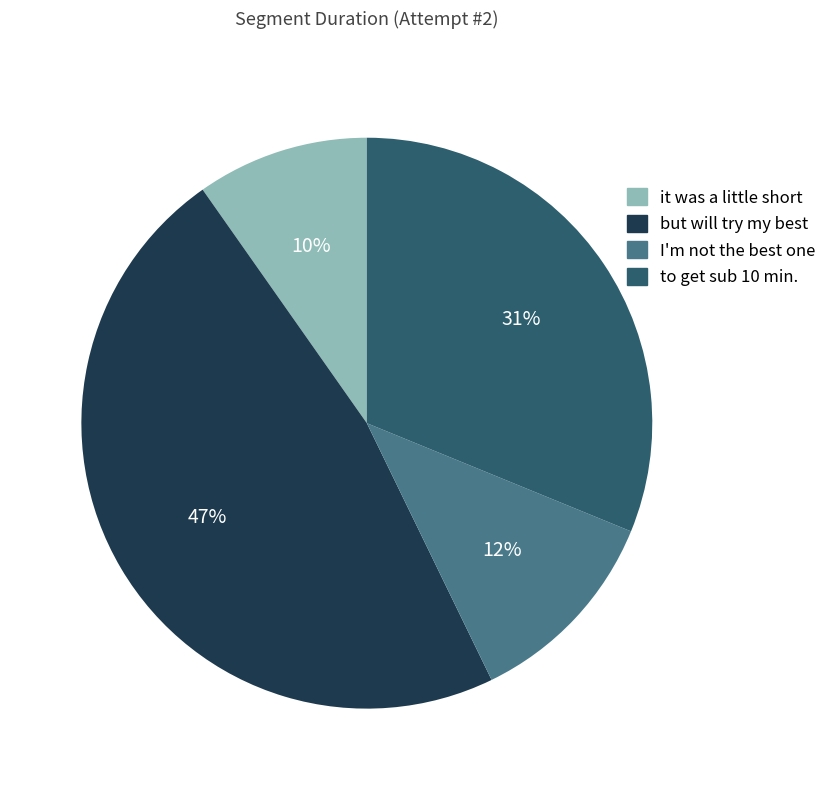

What is the smallest slice in the pie chart?

it was a little short